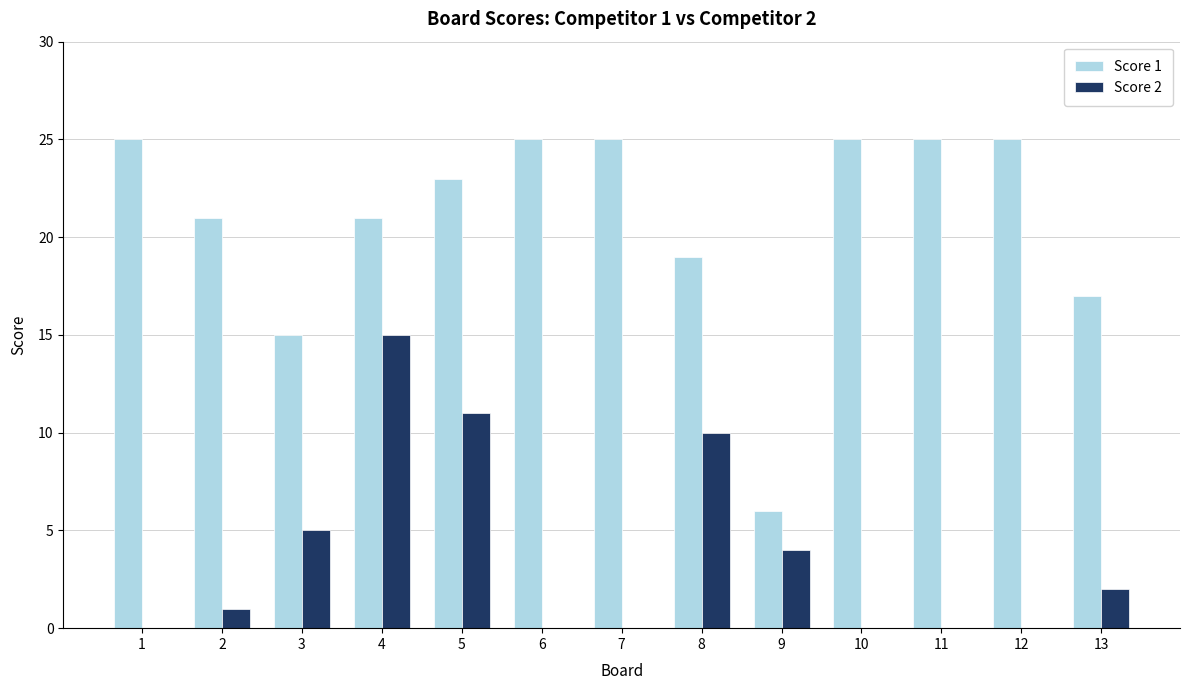

Where is Score 2 nearest to the value 7?

3